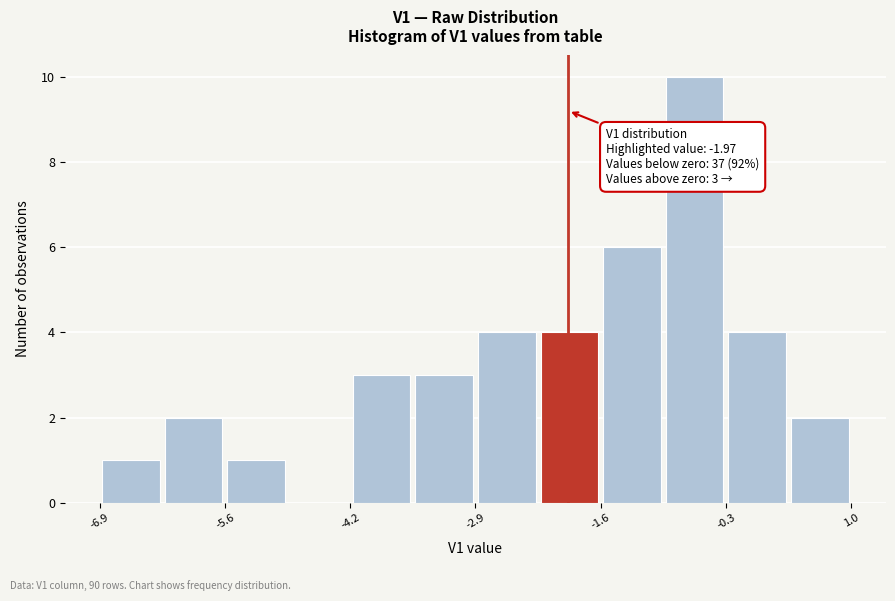

Read against the x-axis, roughly where is the centre of the tallest bar?

-0.6